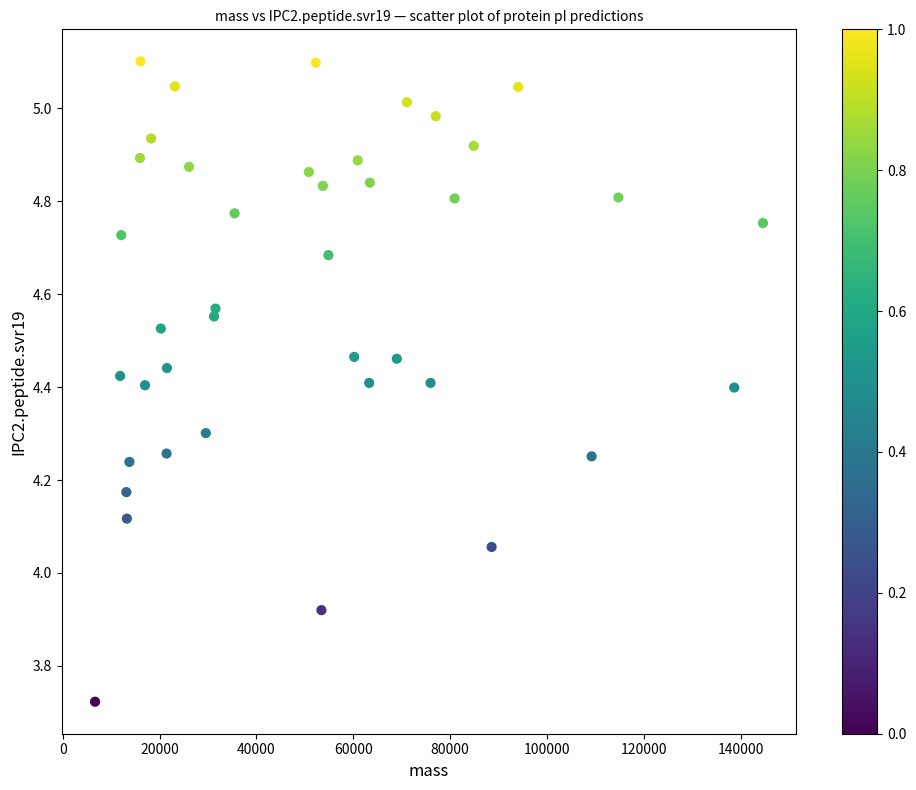

What is the range of X values (max minus min)?

137965.0